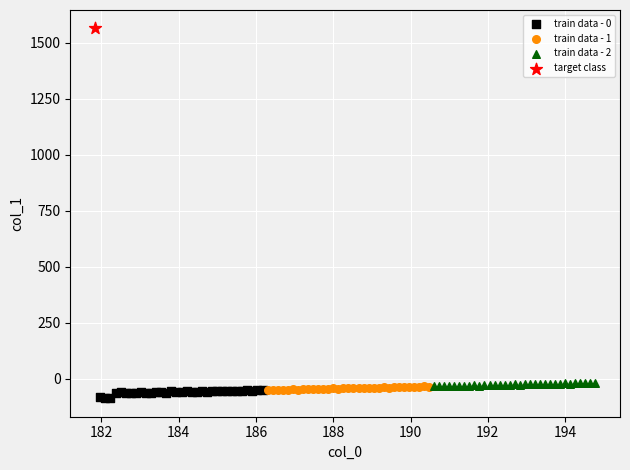

What are all the series names shown in the legend?

train data - 0, train data - 1, train data - 2, target class